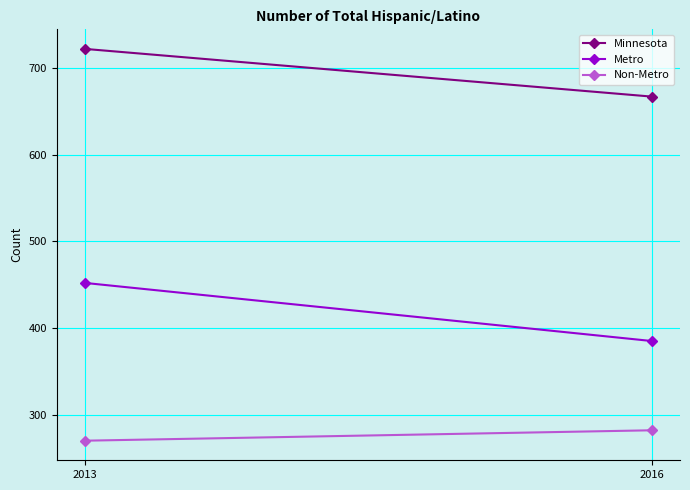

What value does the Non-Metro series have at 2013, to the nearest 5?

270